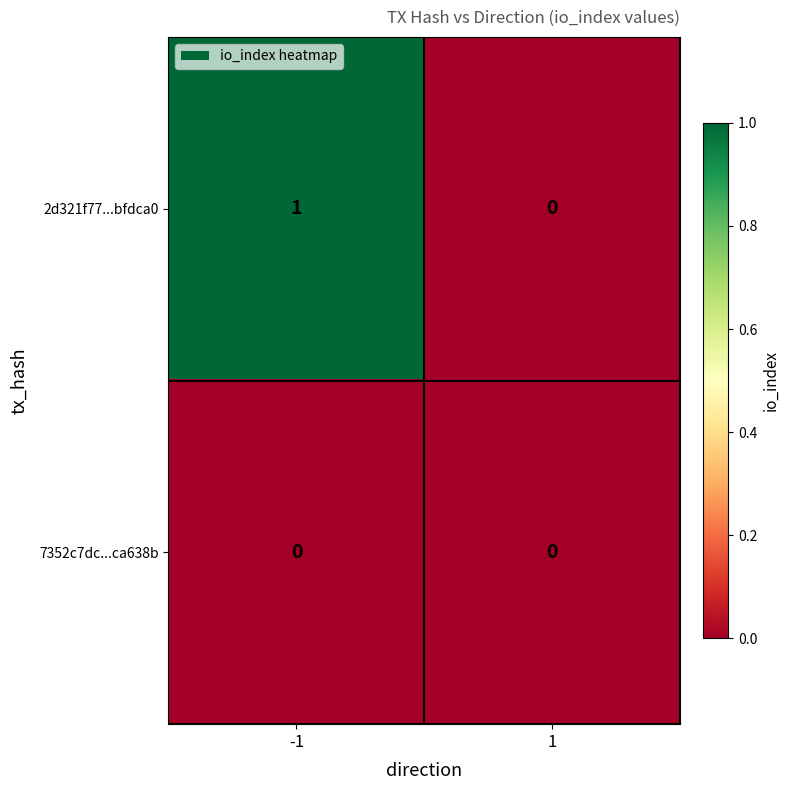

Reading right to left, list all the values displayed in this chart.

2d321f77...bfdca0: 1=0	-1=1
7352c7dc...ca638b: 1=0	-1=0